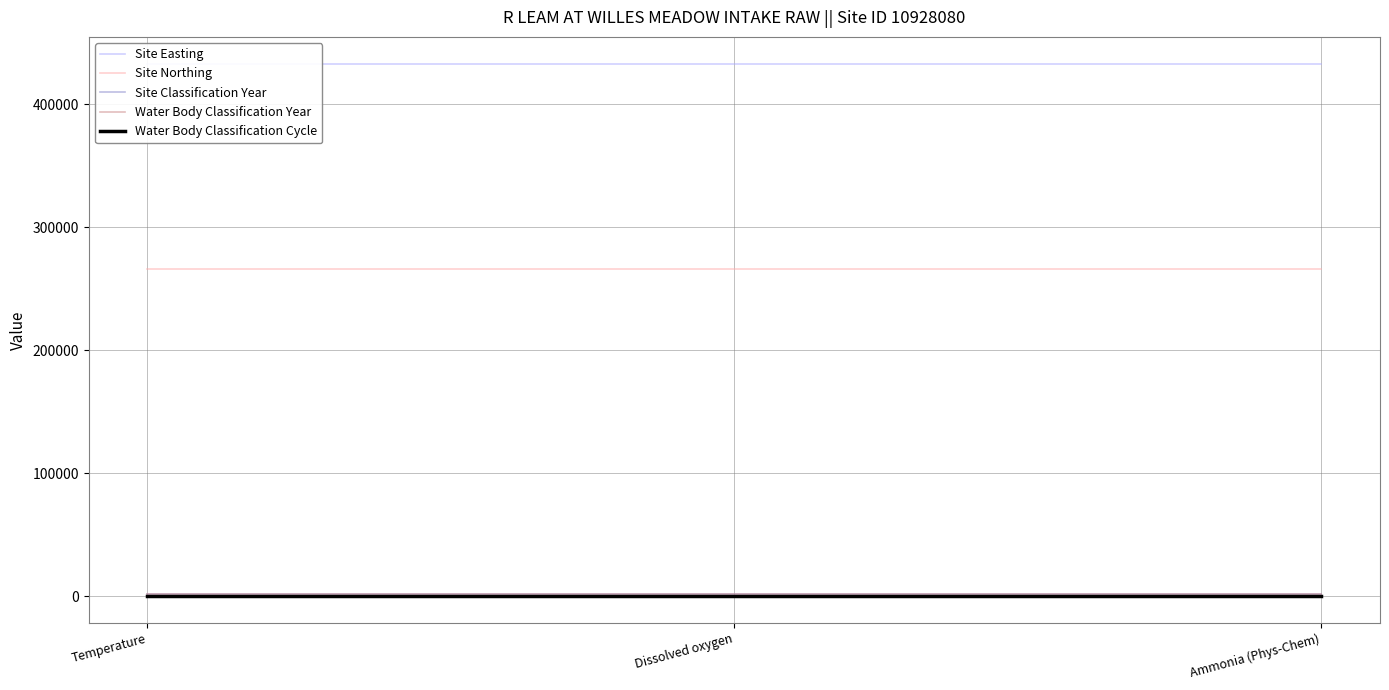

Which series has the widest spread of values?

Site Easting